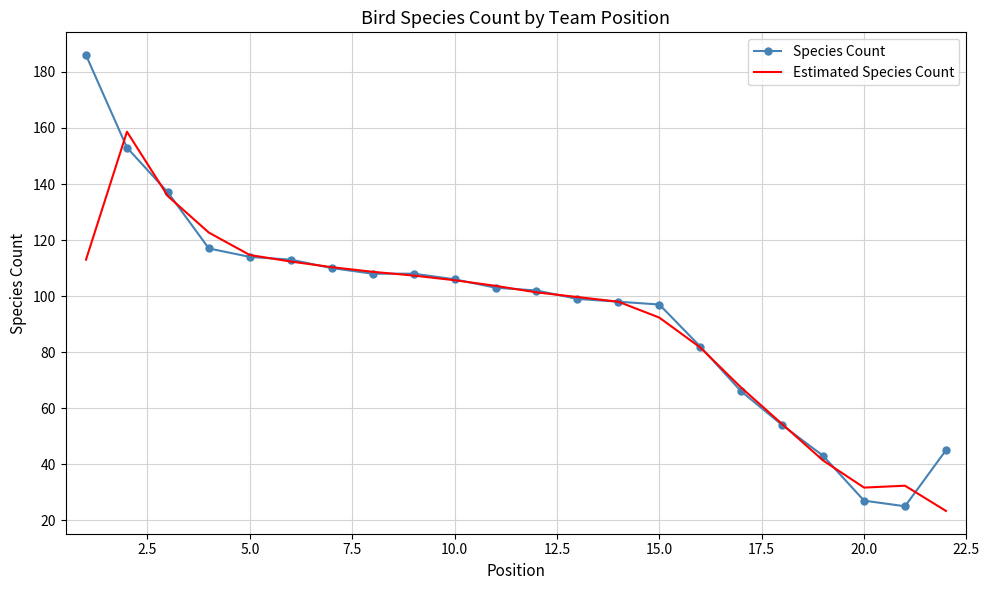

Rank the series by their maximum value, from lowest to highest.

Estimated Species Count, Species Count